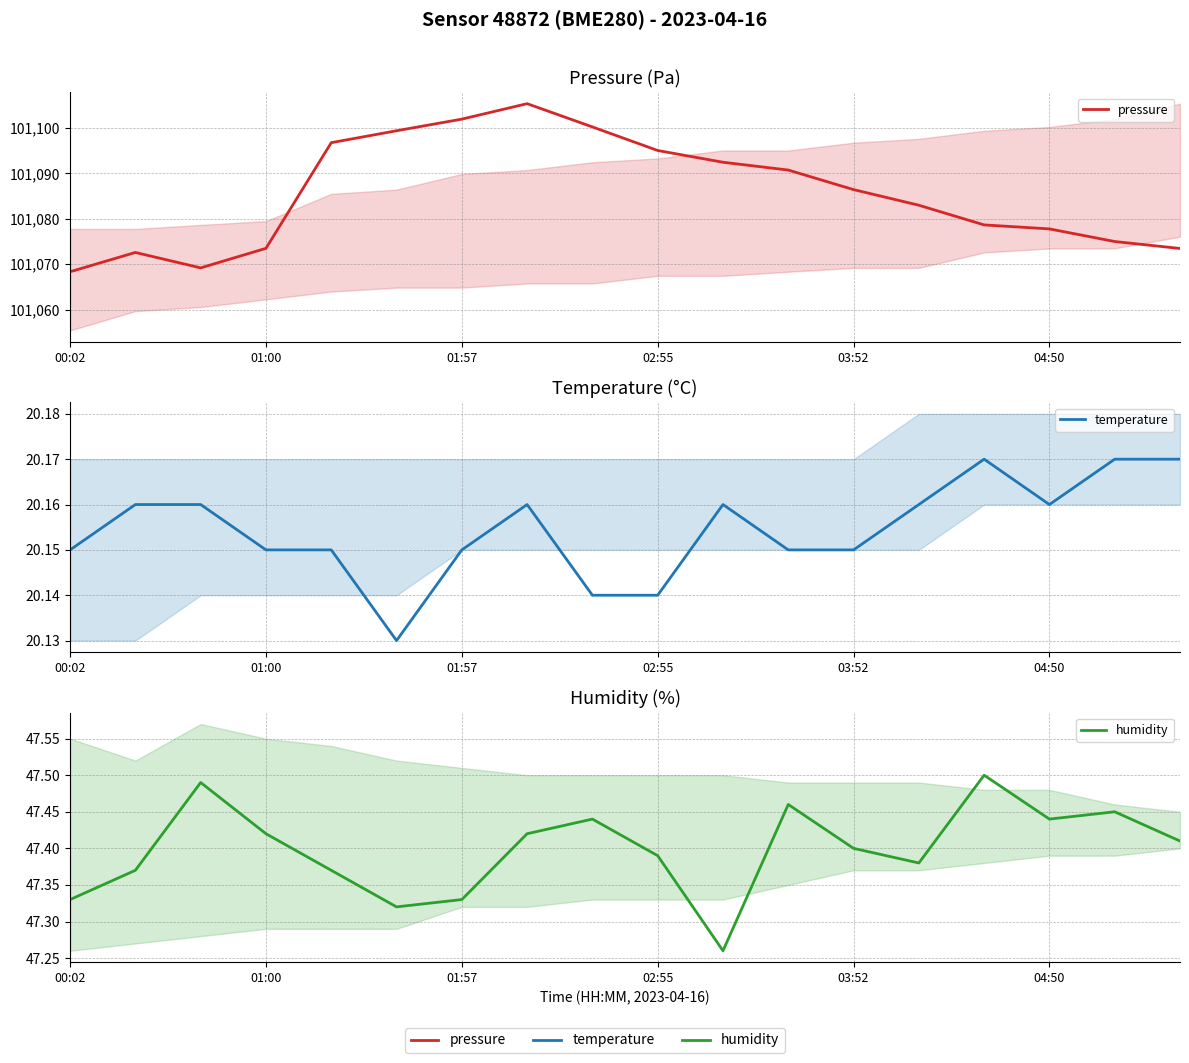

What position from the right is 10?

8